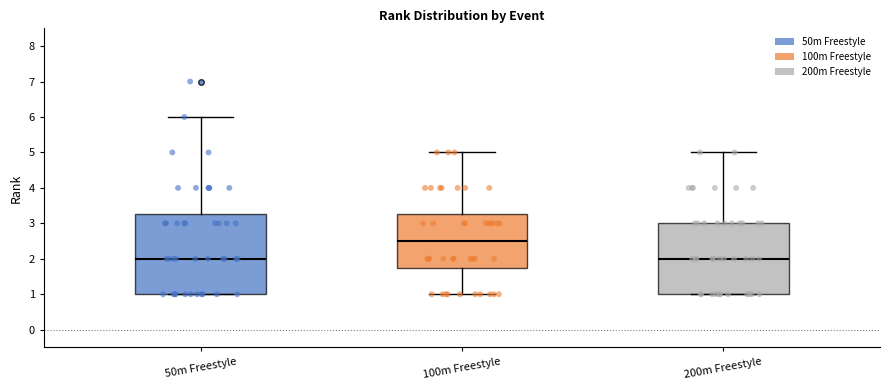

Reading left to right, read every box against the y-axis: the position of its median line, the range the box covers, and the ends of its whiskers. The values are not printed on the chart, so give them approximately, as read against the axis.

50m Freestyle: median 2.0, box 1.0 to 3.3, whiskers 1.0 to 6.0
100m Freestyle: median 2.5, box 1.8 to 3.3, whiskers 1.0 to 5.0
200m Freestyle: median 2.0, box 1.0 to 3.0, whiskers 1.0 to 5.0